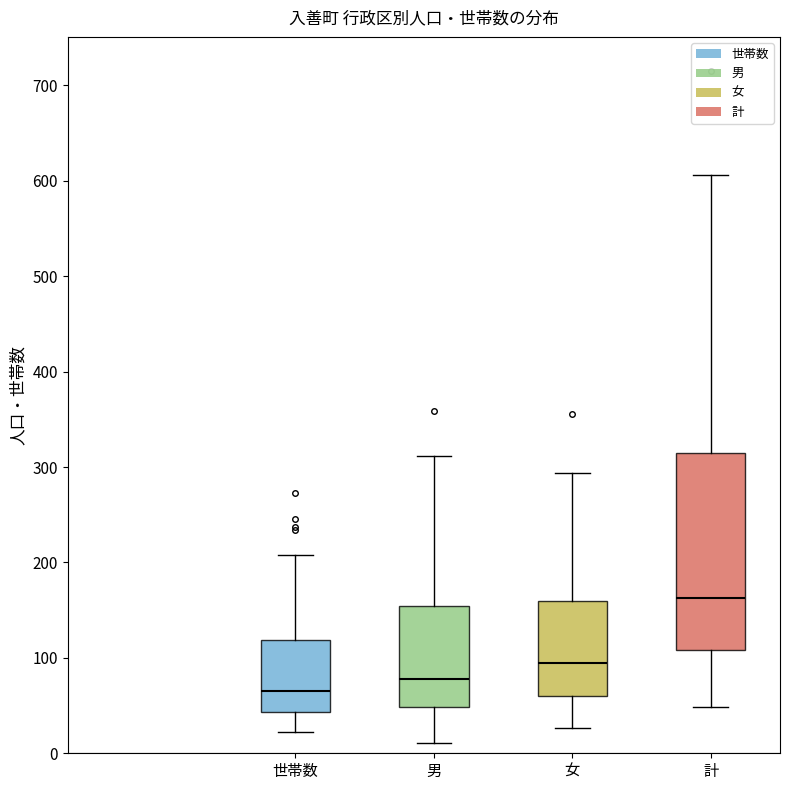

Comparing the boxes themselves (not the whiskers), which one is the tallest?

計